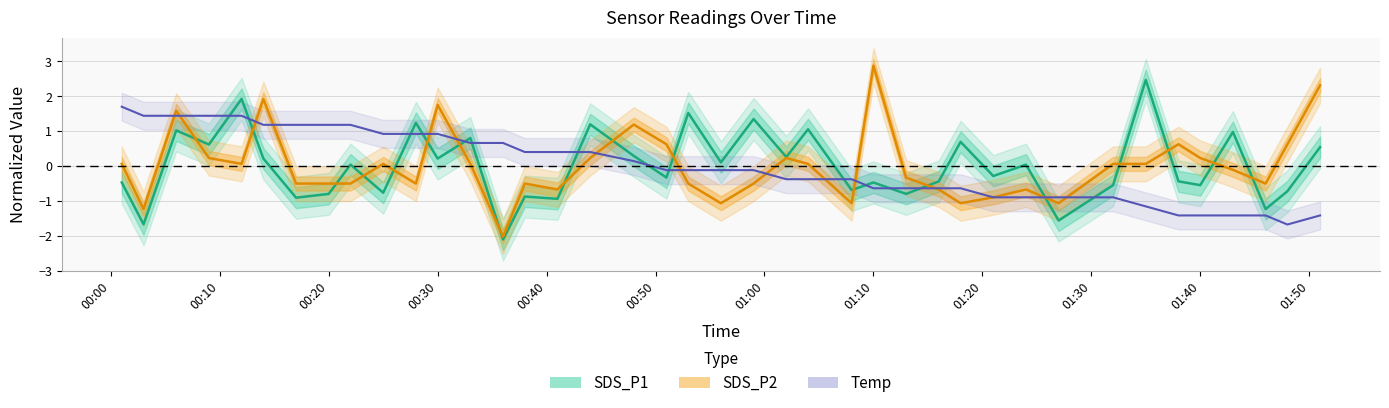

What is the lowest value of the SDS_P1 series?

-2.1